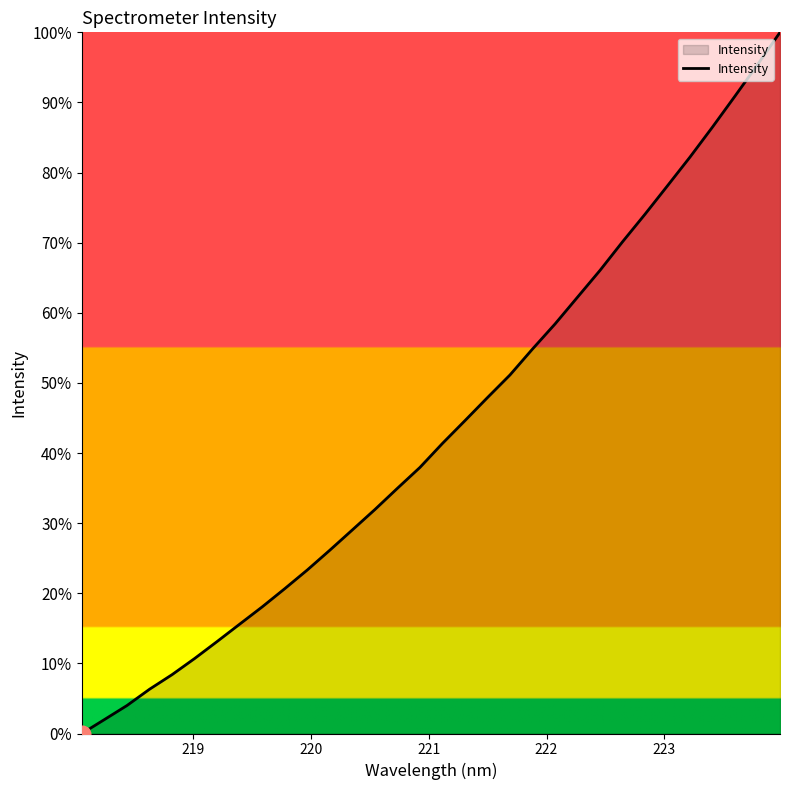

Does the chart have visible grid lines?

No